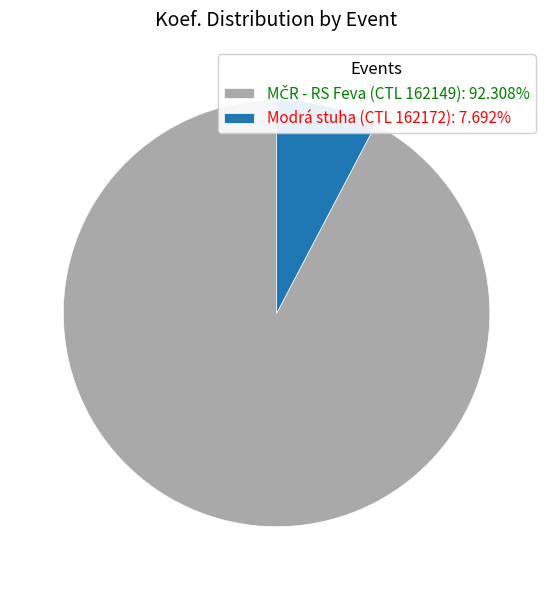

Count the number of slices in the pie.

2